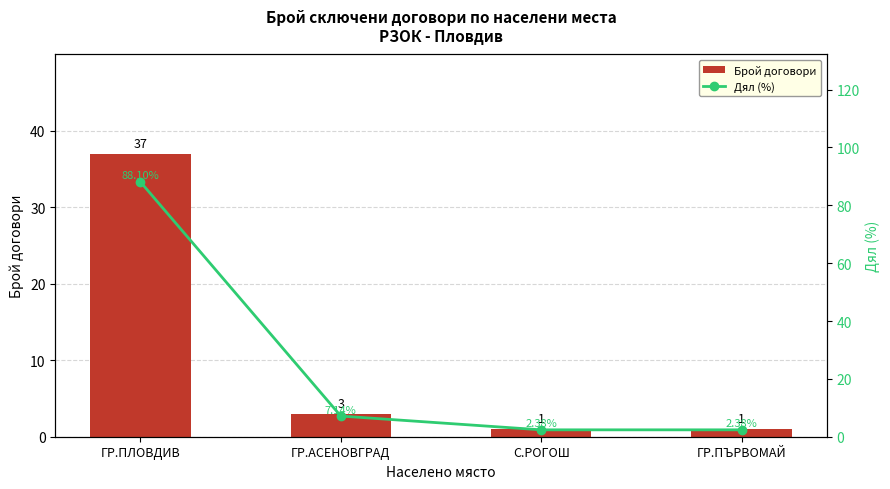

What is the value of the Брой договори bar at the 1st from the left?

37